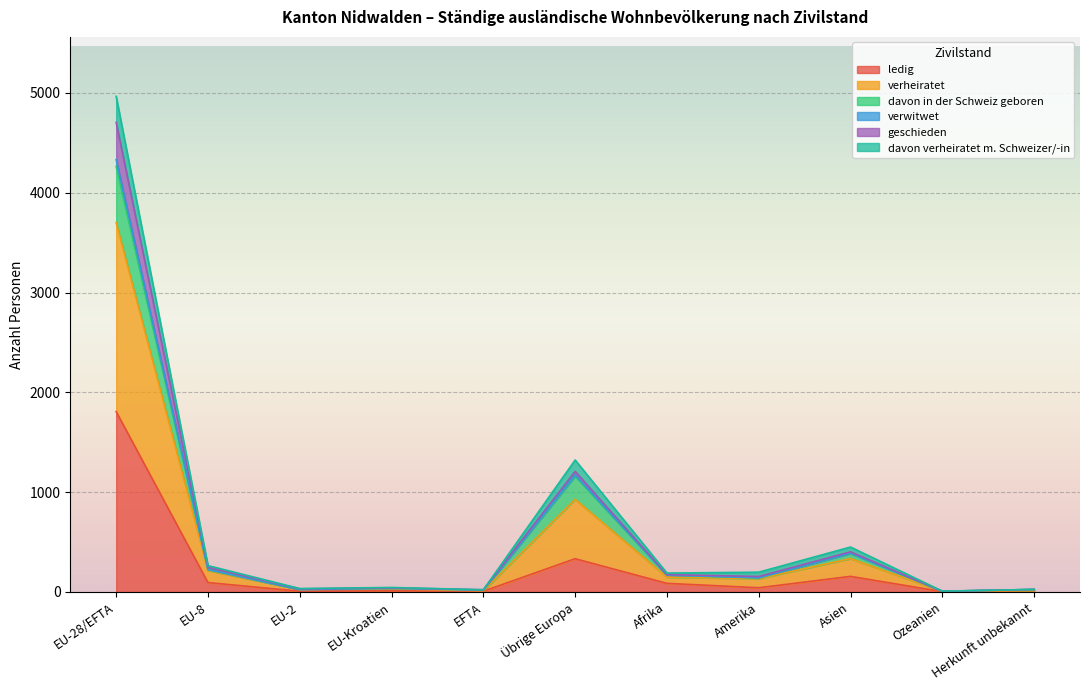

What is the maximum value shown in the chart?

4705